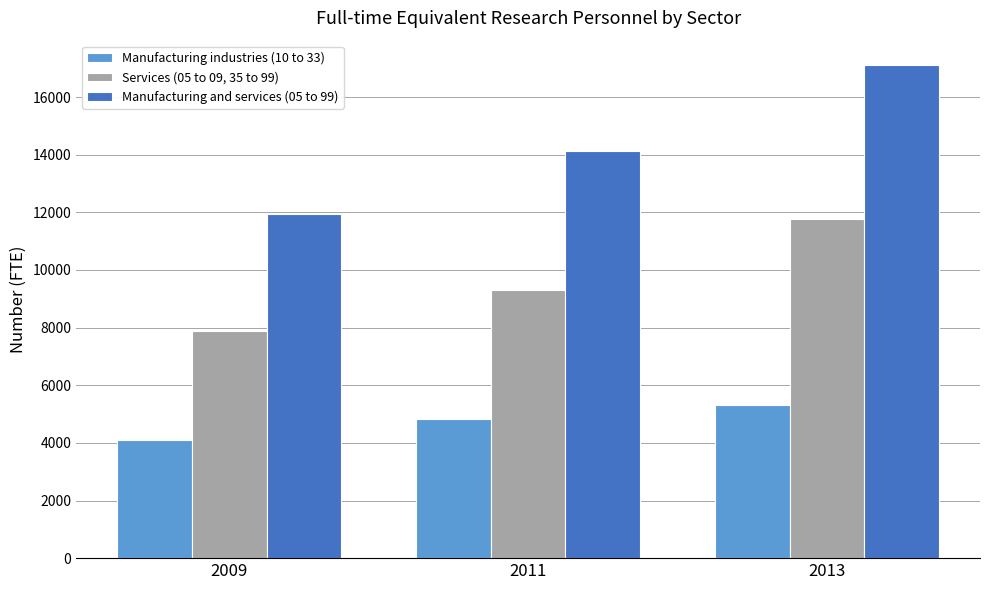

At how many categories does at least one series exceed 5427?

3